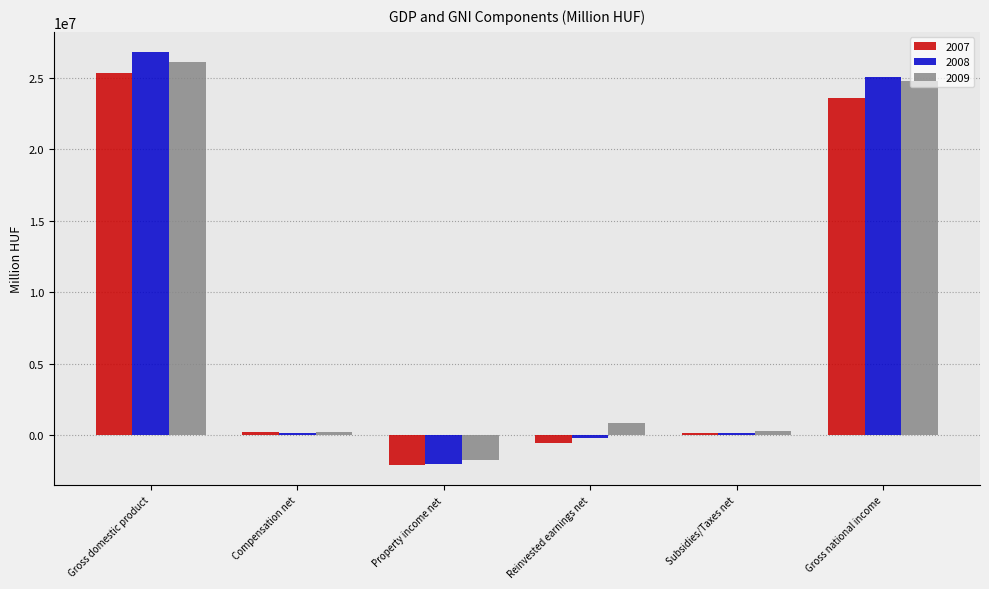

What is the label of the 3rd bar from the left?

Property income net